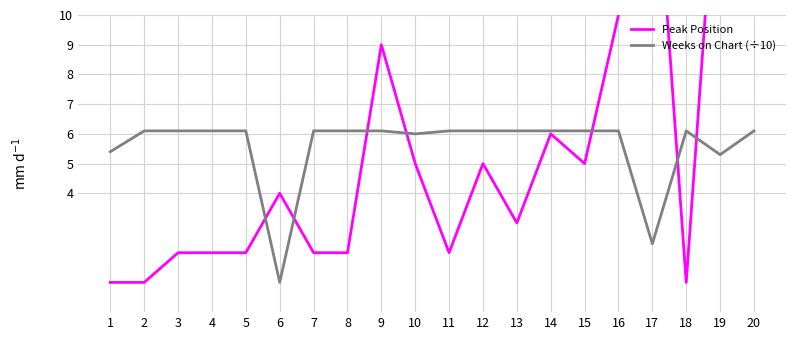

How many data points in Weeks on Chart (÷10) are less than 6?

4